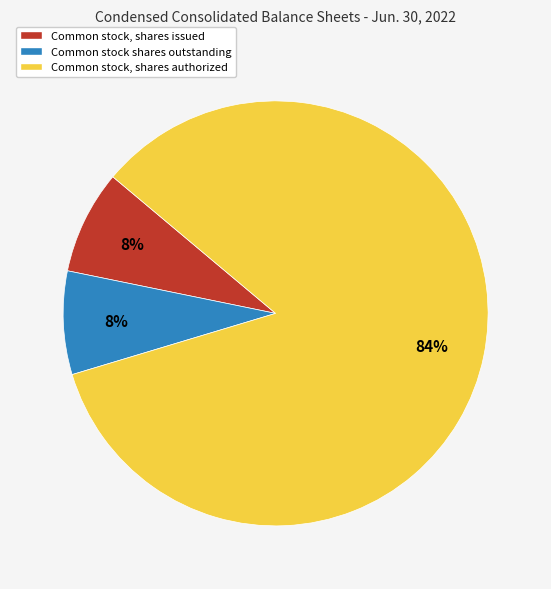

What is the largest slice in the pie chart?

Common stock, shares authorized